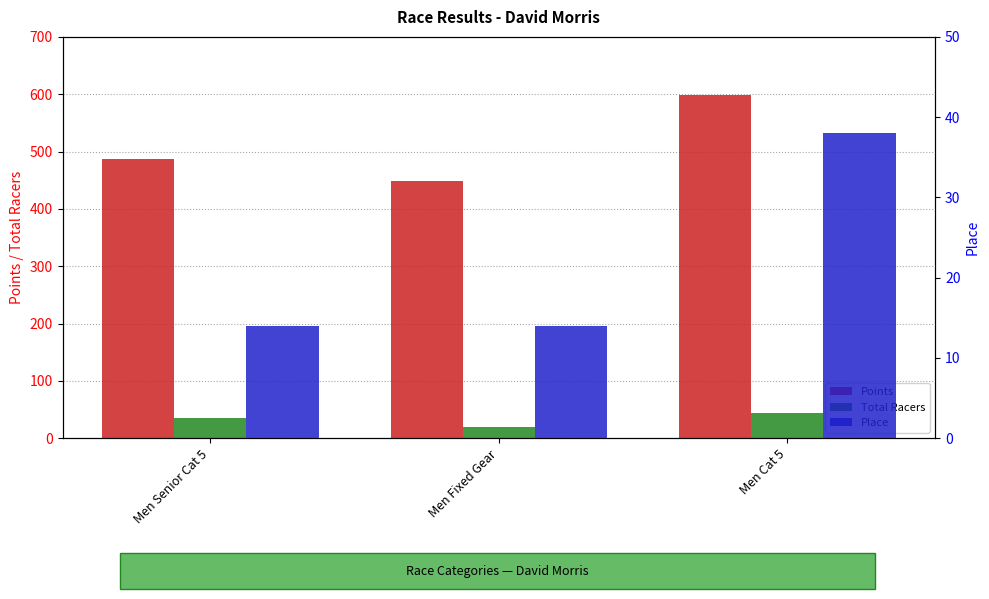

Reading left to right, transcribe all the data shown in this chart.

Points: Men Senior Cat 5=486.2	Men Fixed Gear=448.3	Men Cat 5=598.8
Total Racers: Men Senior Cat 5=35.0	Men Fixed Gear=20.0	Men Cat 5=44.0
Place: Men Senior Cat 5=14.0	Men Fixed Gear=14.0	Men Cat 5=38.0